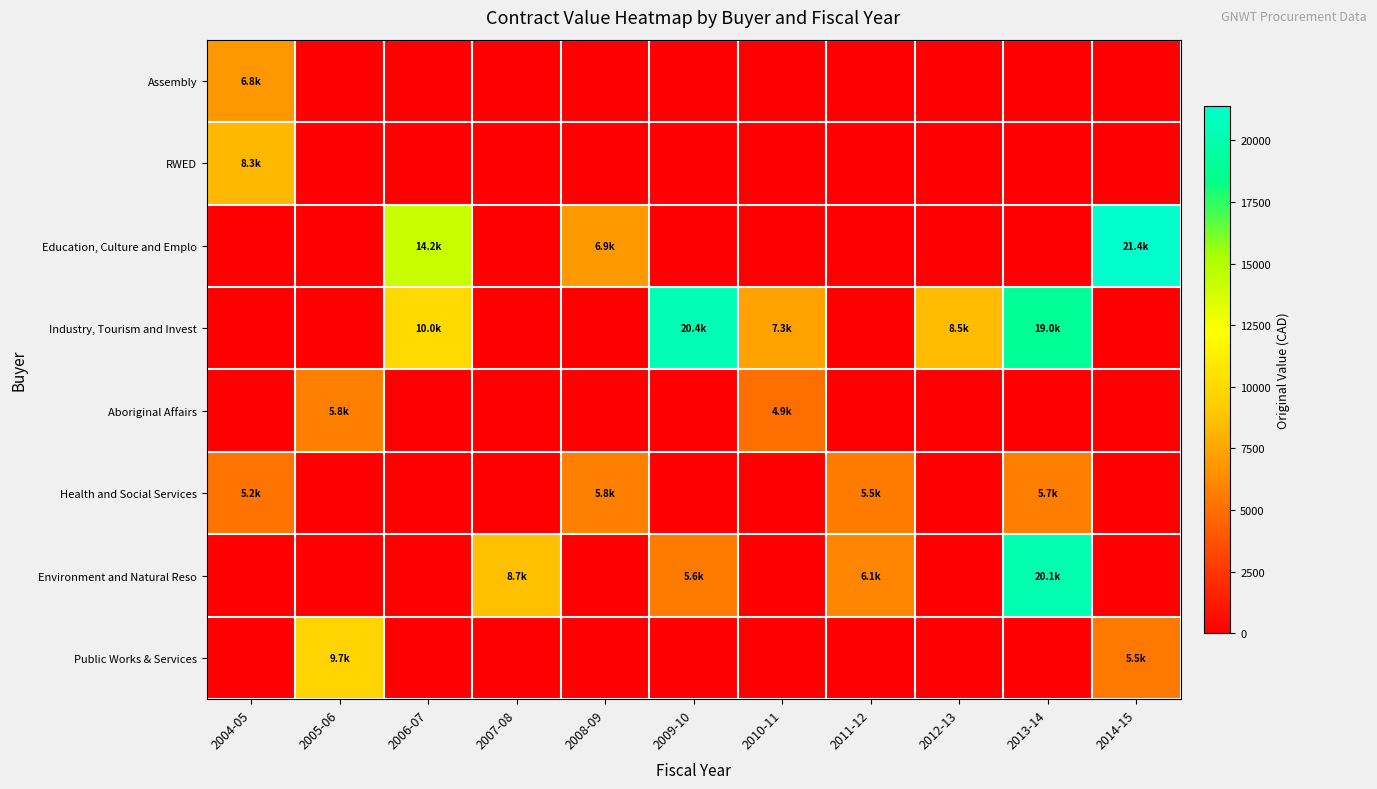

Which series has the widest spread of values?

Education, Culture and Emplo